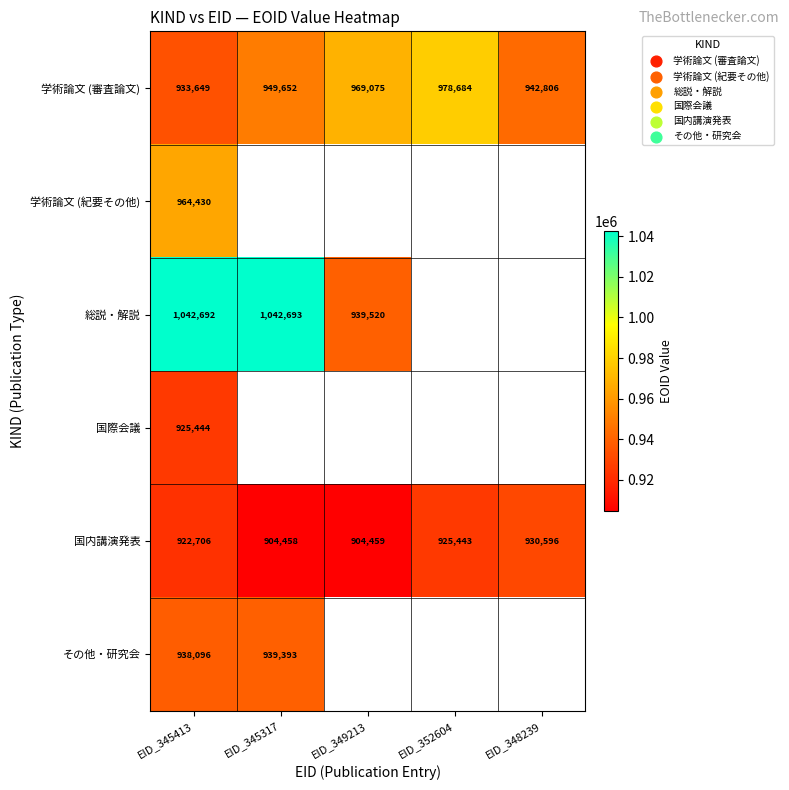

At how many categories does at least one series exceed 1033917?

2